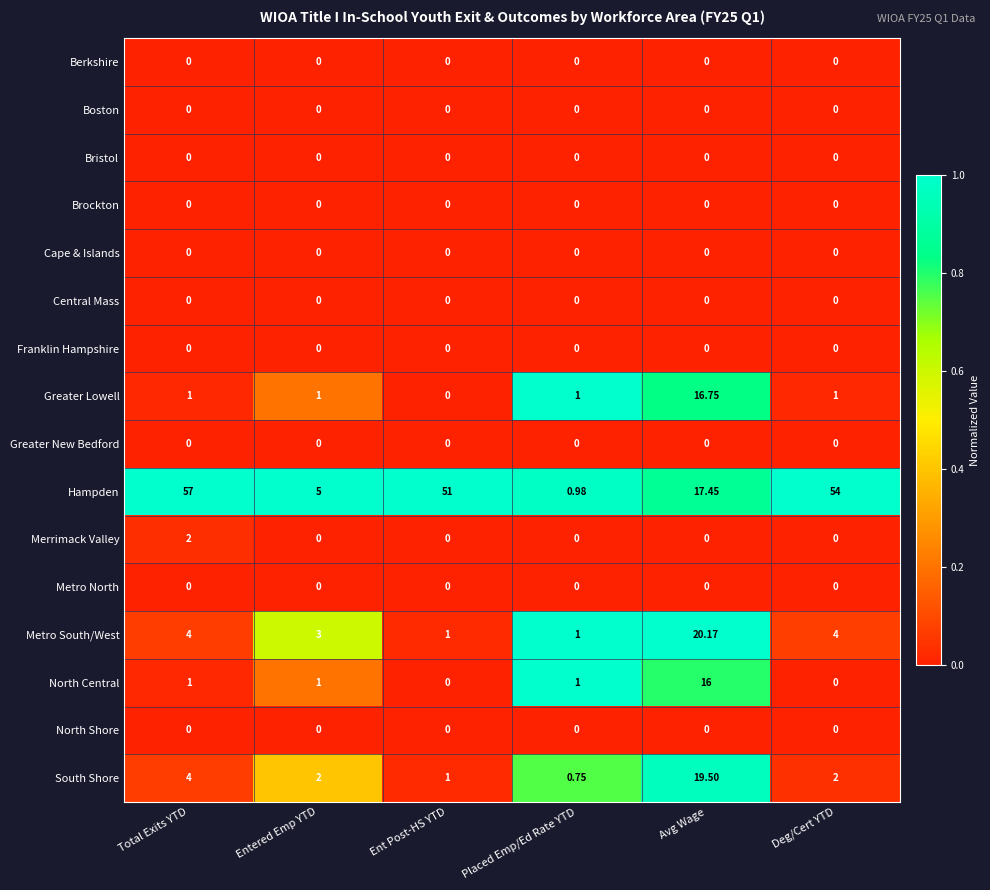

Which category has the lowest value in the Hampden series?

Placed Emp/Ed Rate YTD